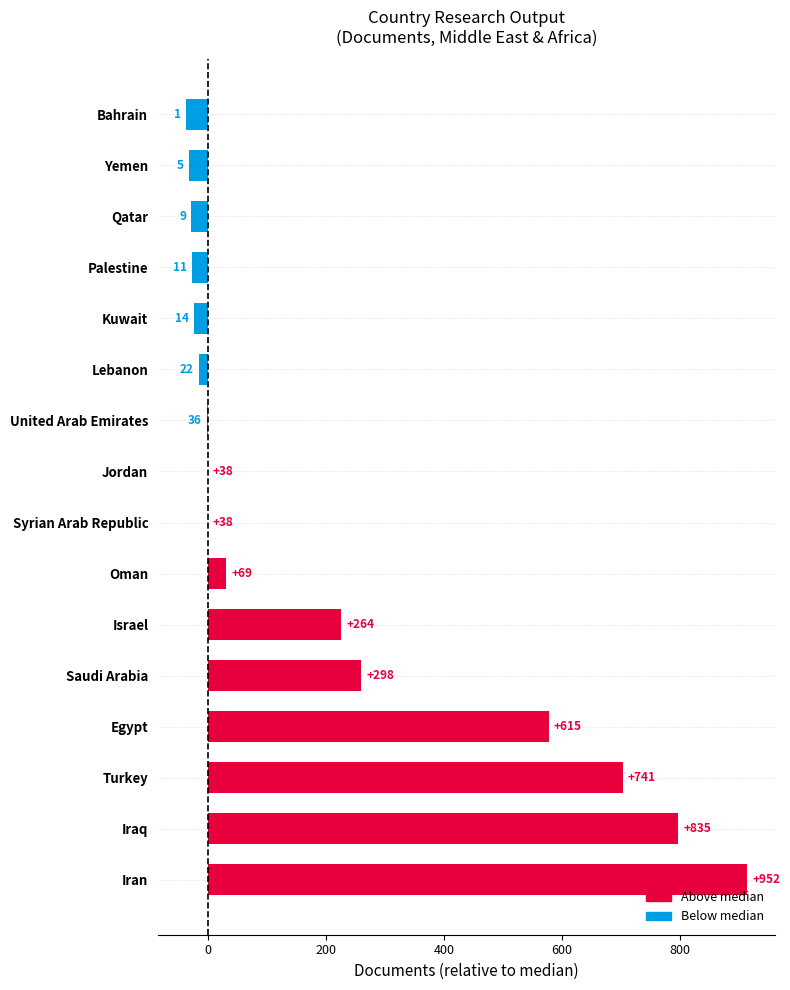

What is the smallest value displayed?

-37